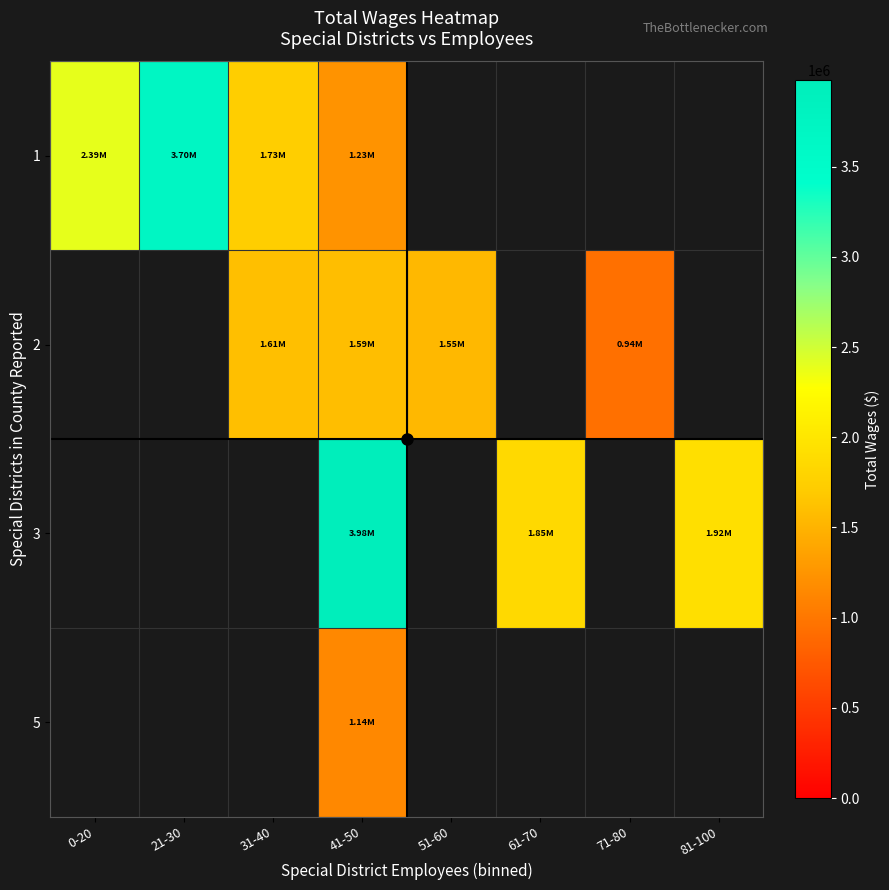

What is the greatest value displayed?

3980666.0